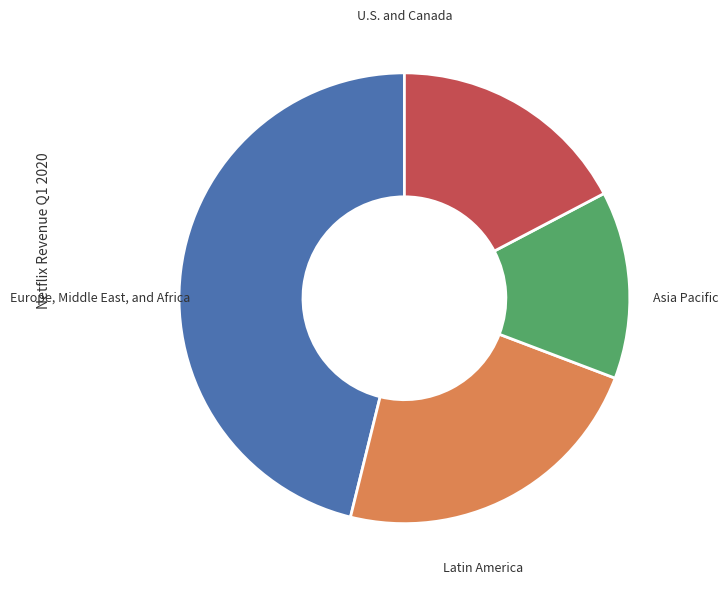

Is there a majority slice in this chart?

No